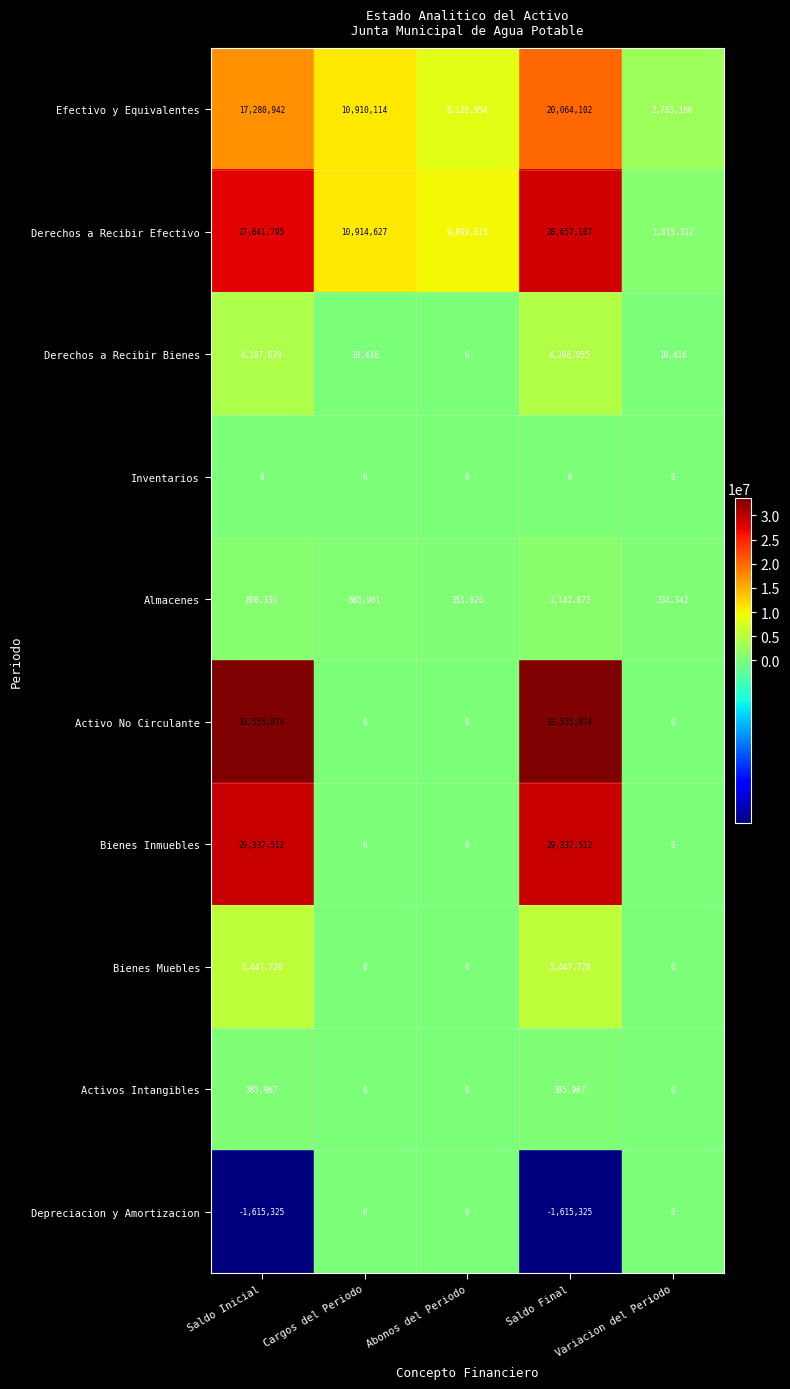

At which category is the sum across all series the highest?

Saldo Final